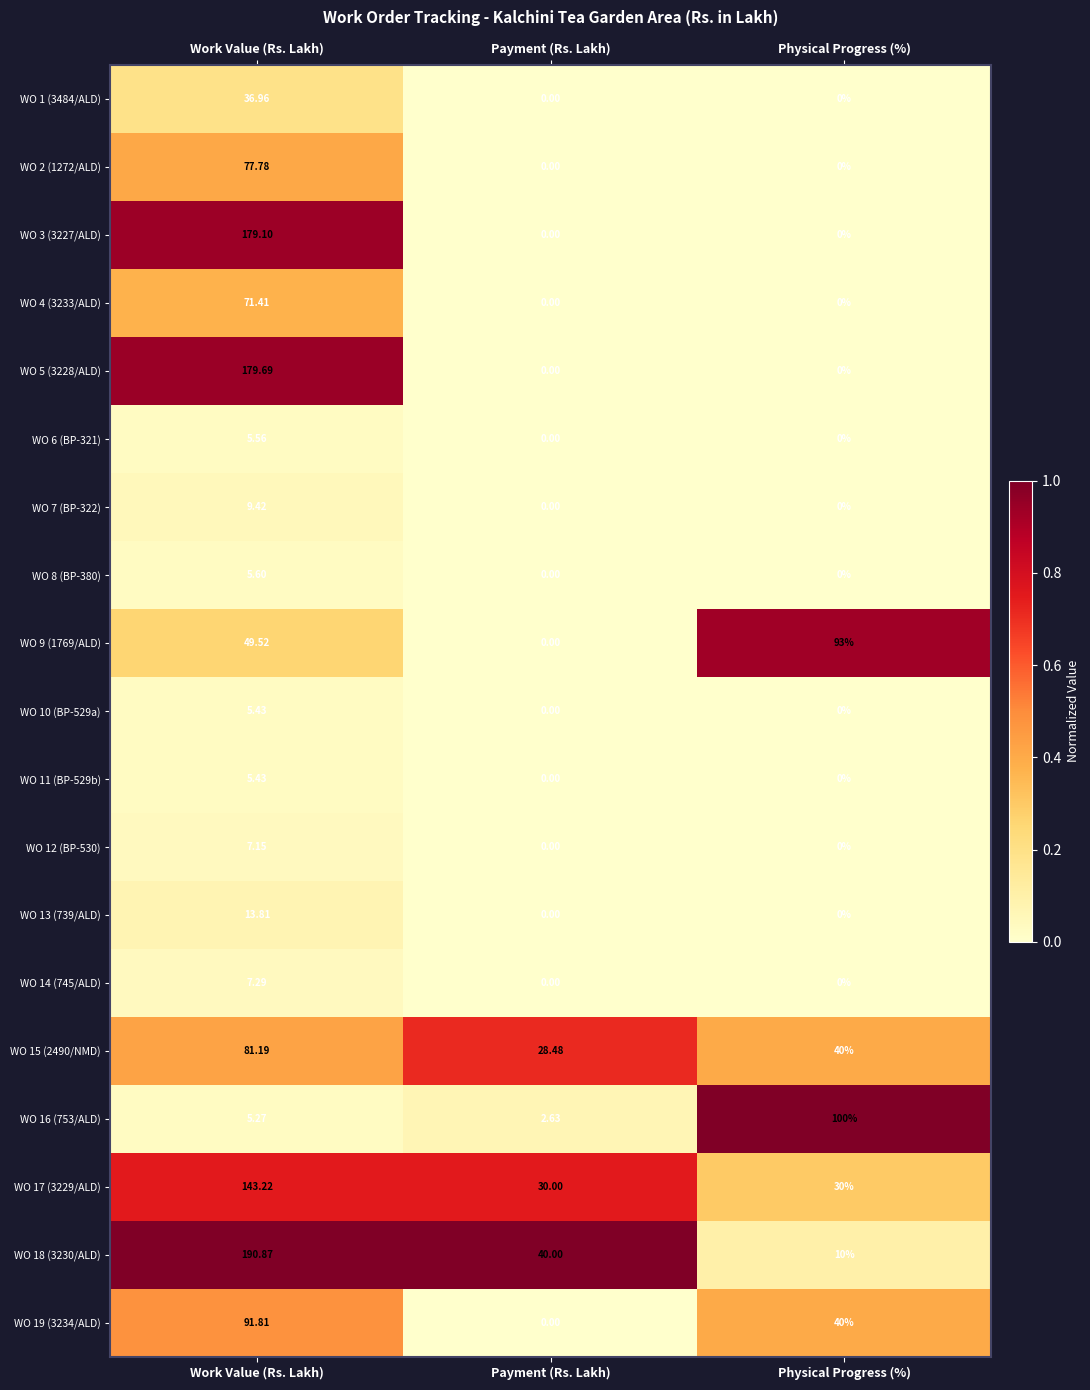

At which category is the sum across all series the highest?

Work Value (Rs. Lakh)